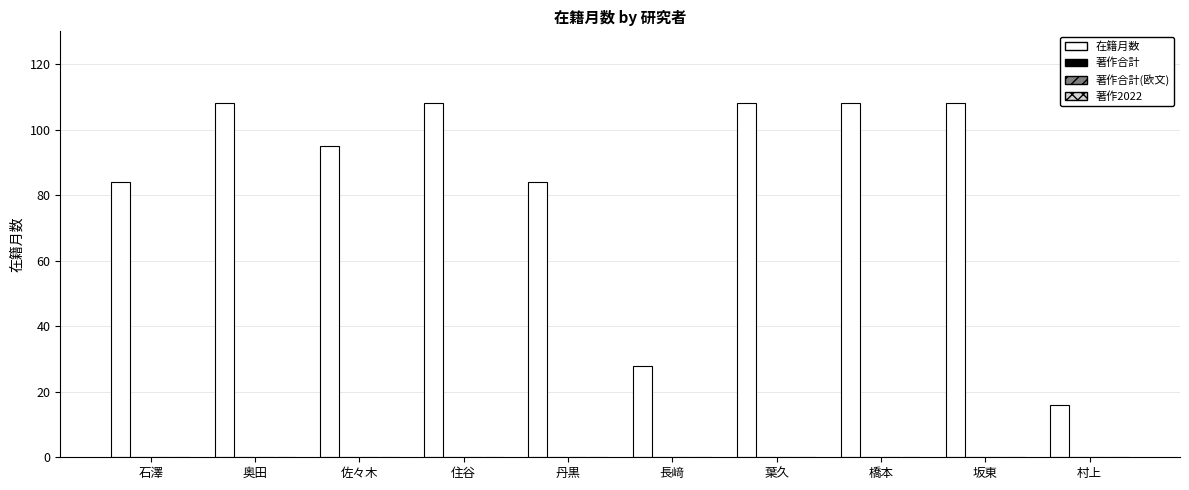

Are the bars horizontal?

No